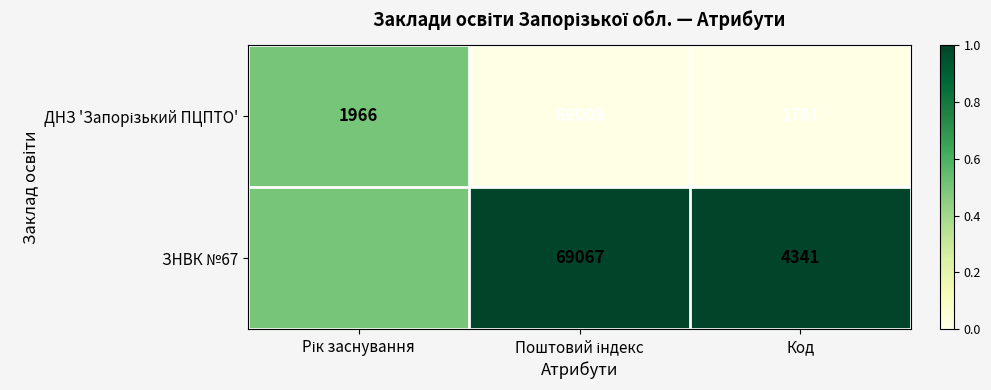

The value of ЗНВК №67 at Код is 4341.0. True or false?

True